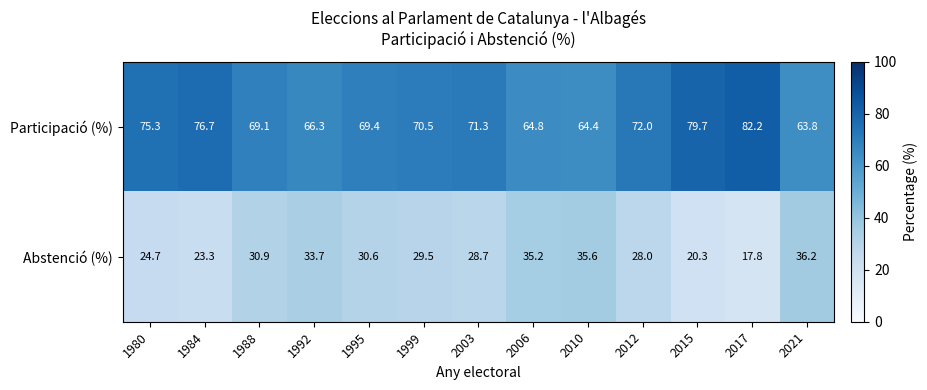

Reading left to right, transcribe all the data shown in this chart.

Participació (%): 1980=75.3	1984=76.7	1988=69.1	1992=66.3	1995=69.4	1999=70.5	2003=71.3	2006=64.8	2010=64.4	2012=72.0	2015=79.7	2017=82.2	2021=63.8
Abstenció (%): 1980=24.7	1984=23.3	1988=30.9	1992=33.7	1995=30.6	1999=29.5	2003=28.7	2006=35.2	2010=35.6	2012=28.0	2015=20.3	2017=17.8	2021=36.2